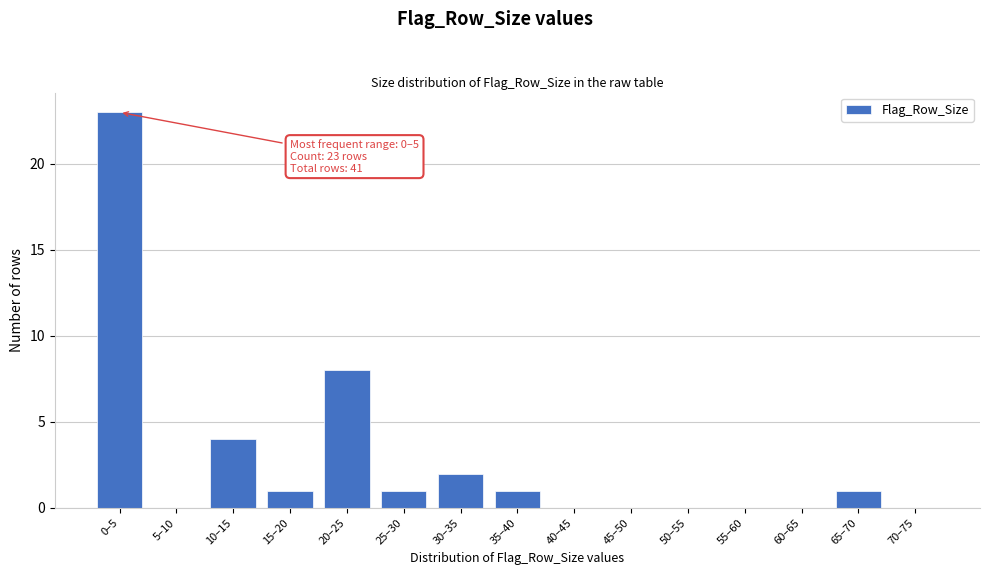

Reading left to right, transcribe all the data shown in this chart.

0–5=23	5–10=0	10–15=4	15–20=1	20–25=8	25–30=1	30–35=2	35–40=1	40–45=0	45–50=0	50–55=0	55–60=0	60–65=0	65–70=1	70–75=0